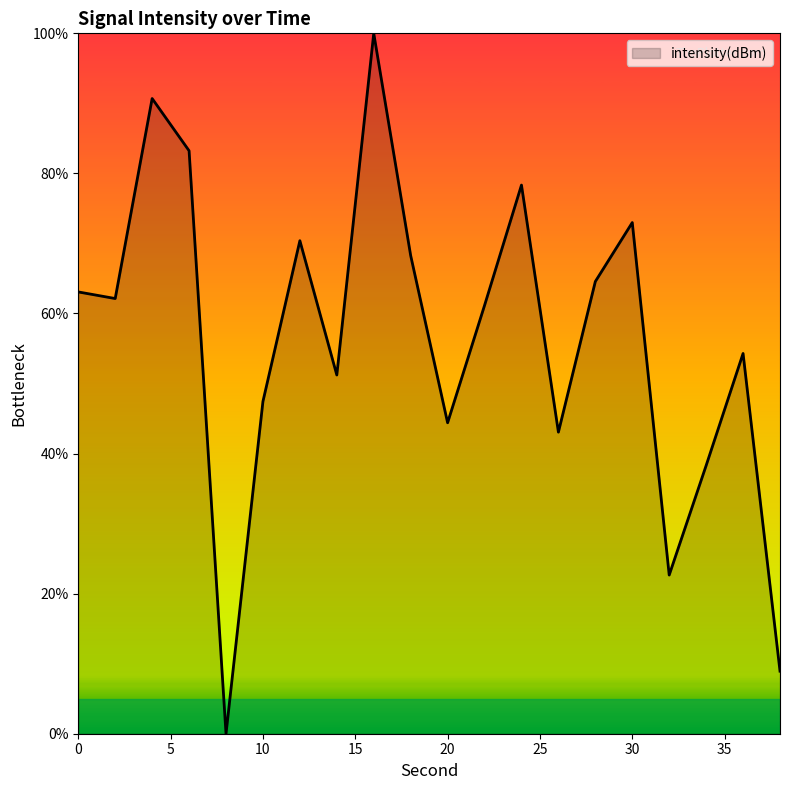

What is the greatest value displayed?

100.0